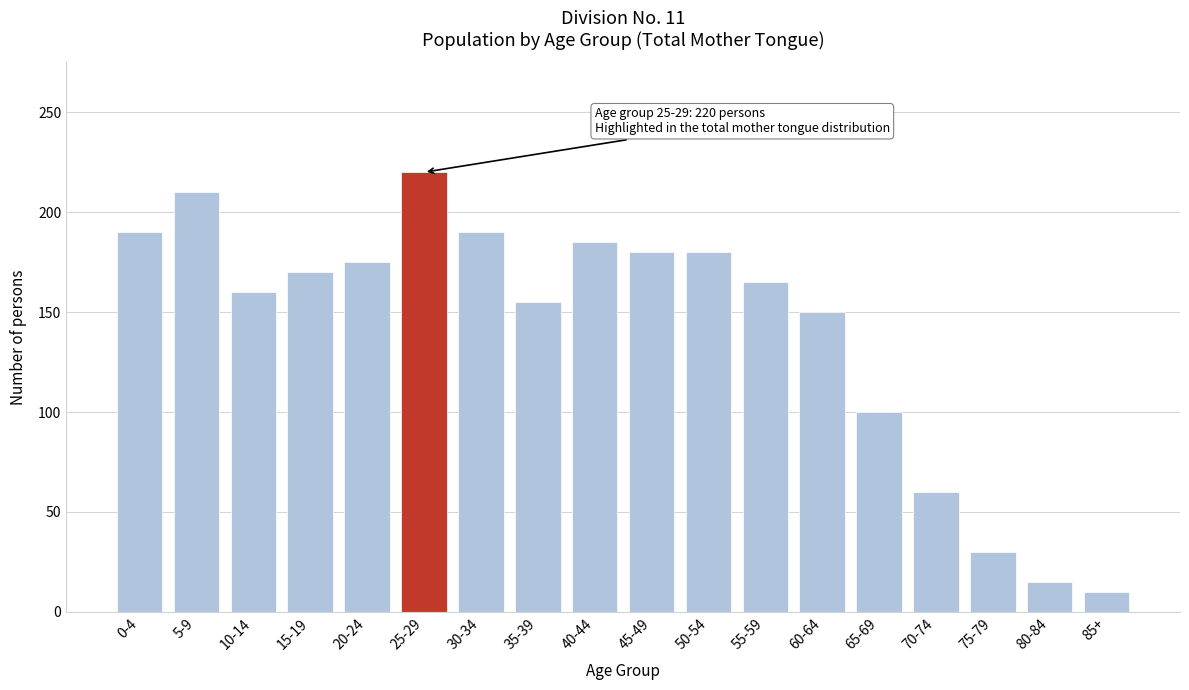

Reading left to right, extract all data points from this chart.

190	210	160	170	175	220	190	155	185	180	180	165	150	100	60	30	15	10